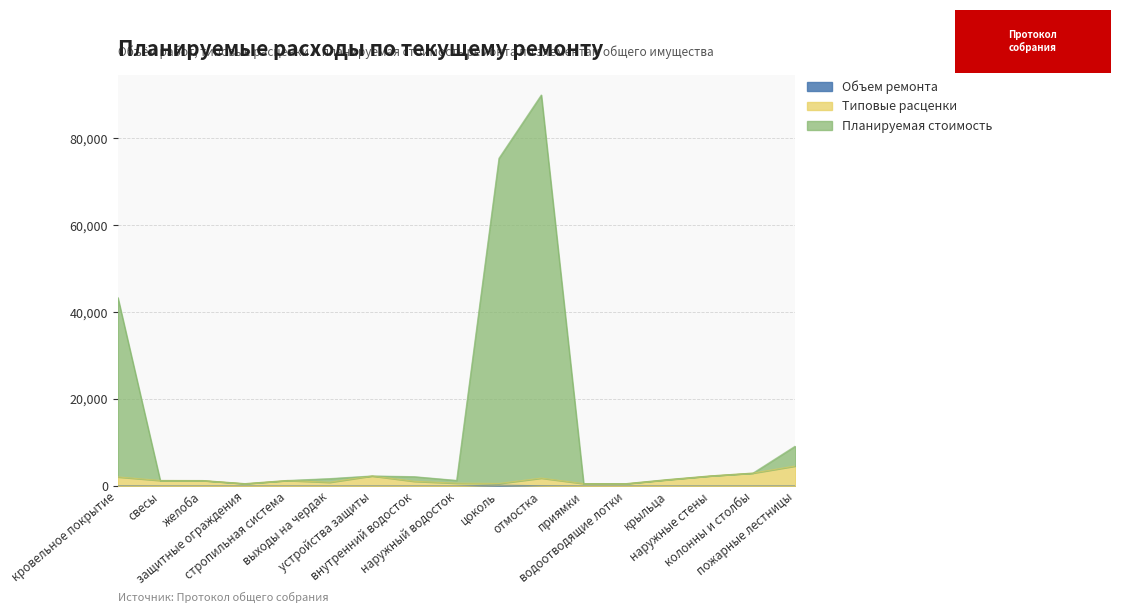

At желоба, list the series in order from smallest to largest.

Объем ремонта, Типовые расценки, Планируемая стоимость